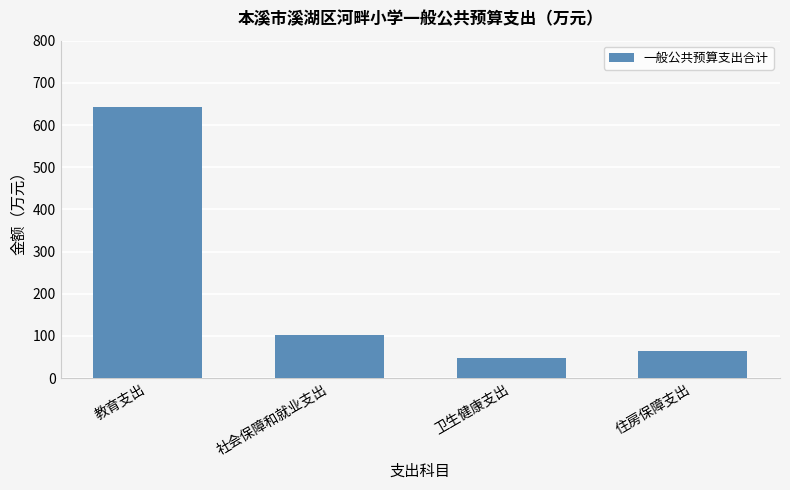

How many bars are there in total?

4